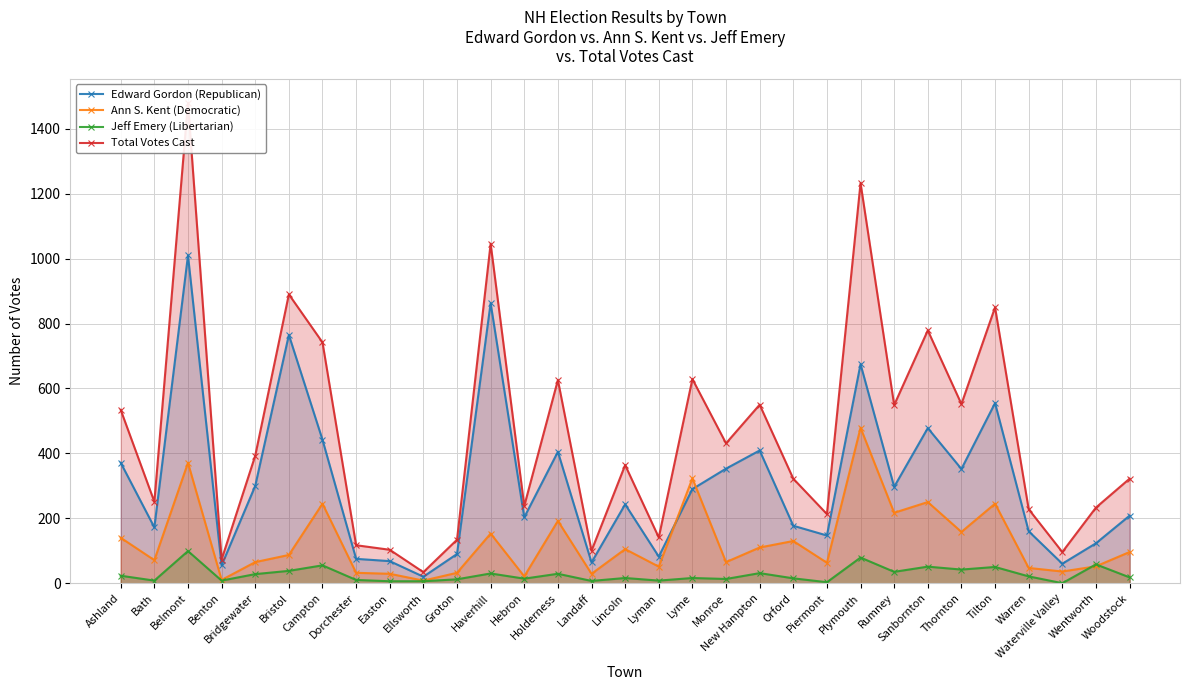

Is it true that Jeff Emery (Libertarian) equals 35 at Rumney?

True